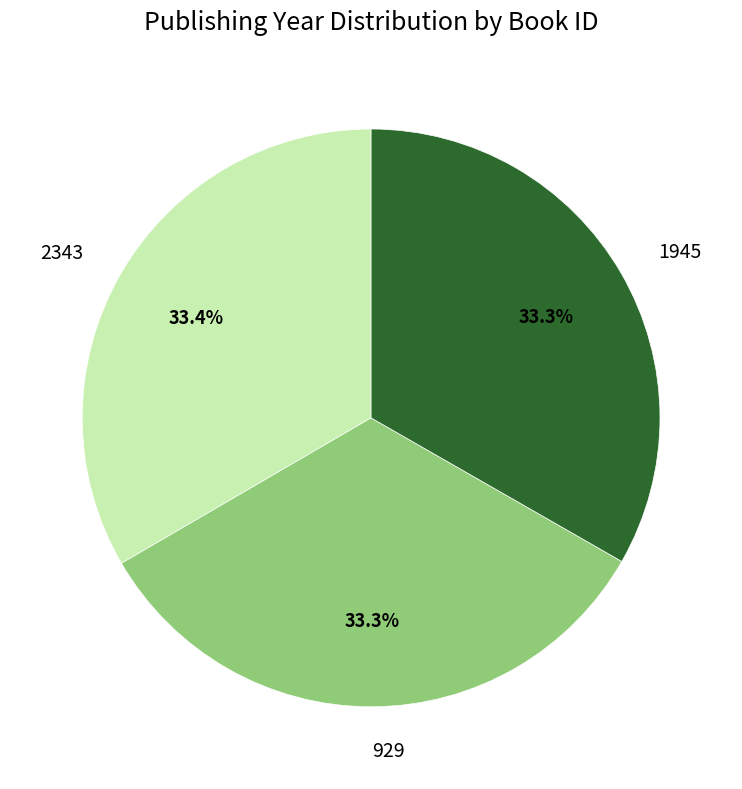

How many segments does this pie chart have?

3